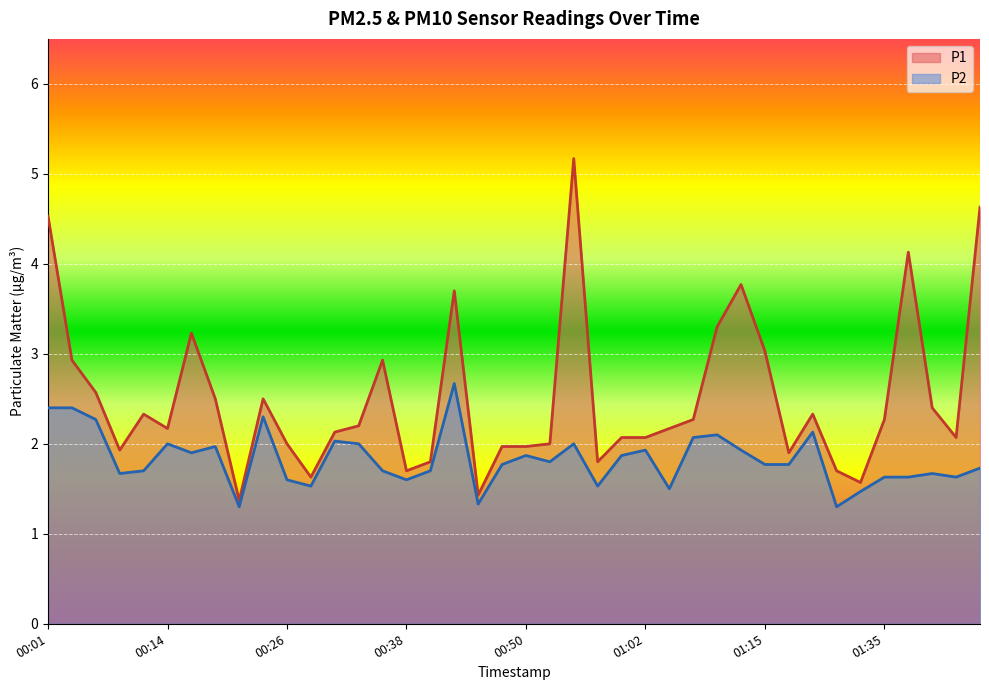

Is it true that P2 equals 1.7 at 00:40?

True